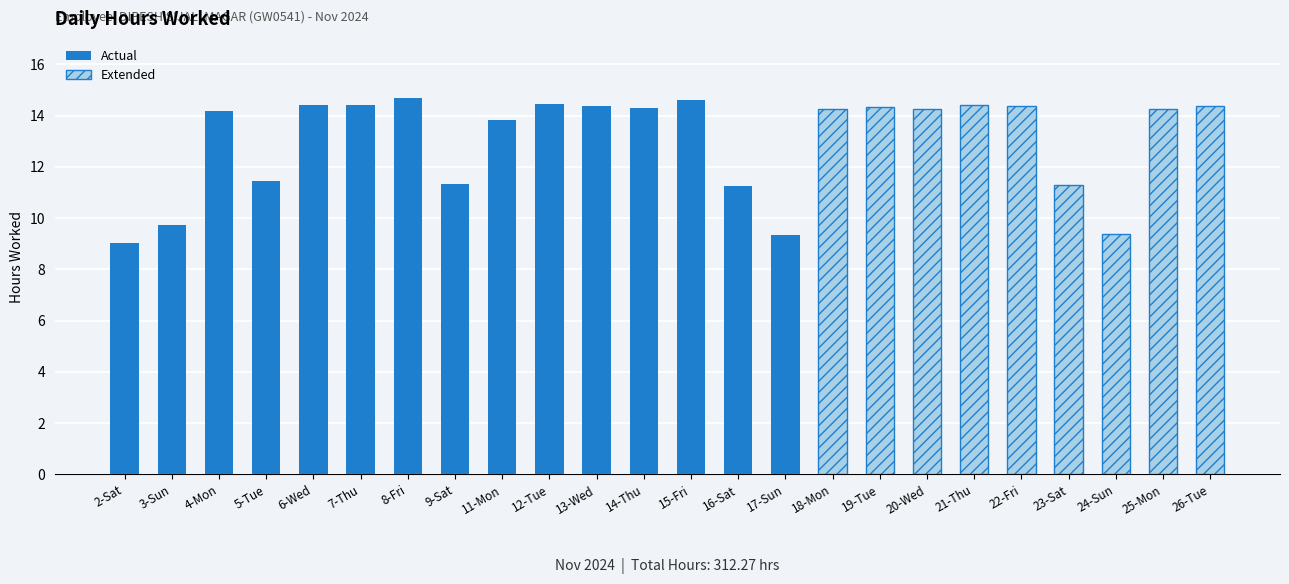

Which category has the highest value across all series?

8-Fri